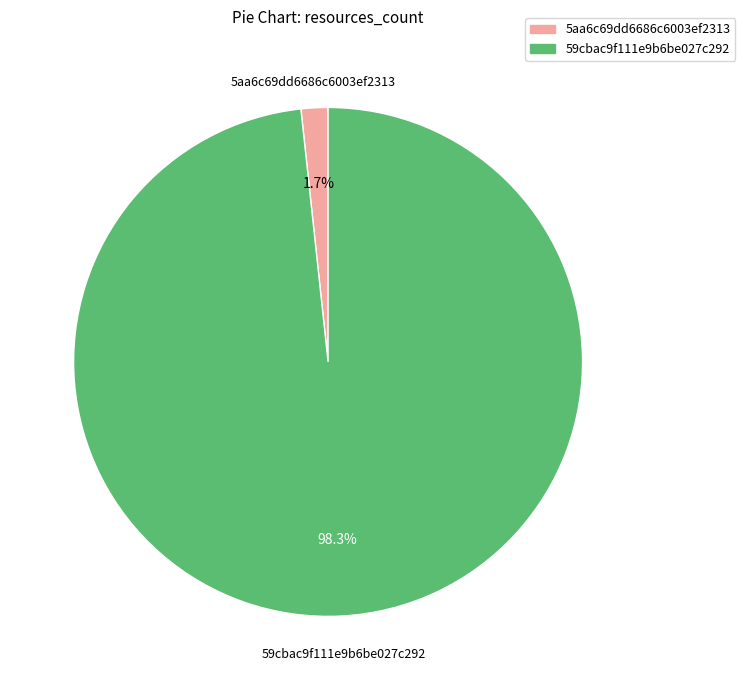

Between 59cbac9f111e9b6be027c292 and 5aa6c69dd6686c6003ef2313, which is larger?

59cbac9f111e9b6be027c292